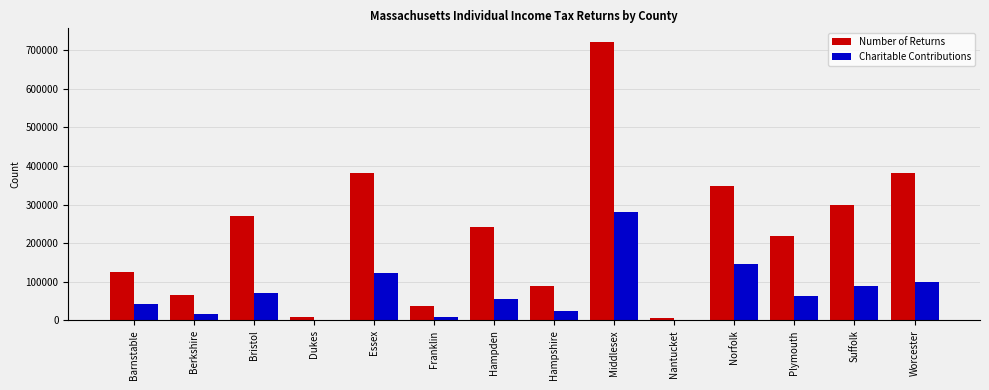

Between Berkshire and Worcester, which series saw the biggest shift?

Number of Returns